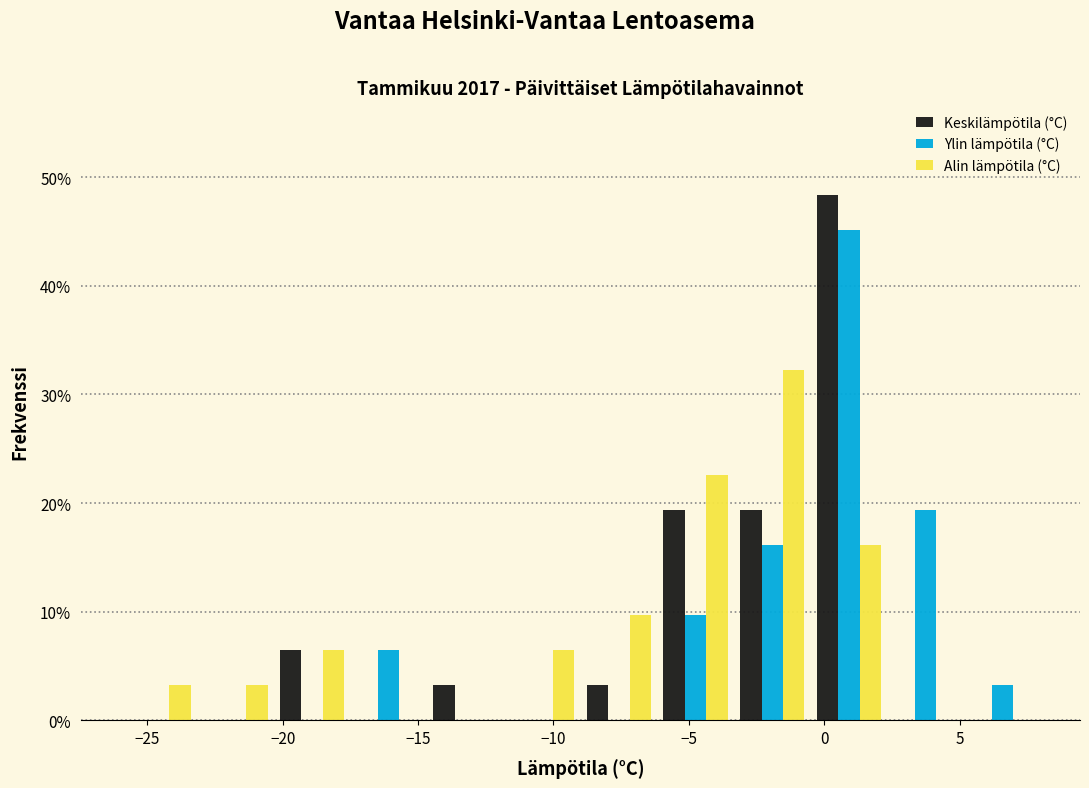

Reading left to right, transcribe this chart: for each range on the x-axis, give the height of each series' bar. Neither the bar edges nor the heights are printed on the chart, so give them approximately, as read against the axes.

-26.0 to -23.0: Keskilämpötila (°C)=0	Ylin lämpötila (°C)=0	Alin lämpötila (°C)=3
-23.0 to -20.5: Keskilämpötila (°C)=0	Ylin lämpötila (°C)=0	Alin lämpötila (°C)=3
-20.5 to -17.5: Keskilämpötila (°C)=6	Ylin lämpötila (°C)=0	Alin lämpötila (°C)=6
-17.5 to -14.5: Keskilämpötila (°C)=0	Ylin lämpötila (°C)=6	Alin lämpötila (°C)=0
-14.5 to -12.0: Keskilämpötila (°C)=3	Ylin lämpötila (°C)=0	Alin lämpötila (°C)=0
-12.0 to -9.0: Keskilämpötila (°C)=0	Ylin lämpötila (°C)=0	Alin lämpötila (°C)=6
-9.0 to -6.0: Keskilämpötila (°C)=3	Ylin lämpötila (°C)=0	Alin lämpötila (°C)=10
-6.0 to -3.5: Keskilämpötila (°C)=19	Ylin lämpötila (°C)=10	Alin lämpötila (°C)=23
-3.5 to -0.5: Keskilämpötila (°C)=19	Ylin lämpötila (°C)=16	Alin lämpötila (°C)=32
-0.5 to 2.5: Keskilämpötila (°C)=48	Ylin lämpötila (°C)=45	Alin lämpötila (°C)=16
2.5 to 5.0: Keskilämpötila (°C)=0	Ylin lämpötila (°C)=19	Alin lämpötila (°C)=0
5.0 to 8.0: Keskilämpötila (°C)=0	Ylin lämpötila (°C)=3	Alin lämpötila (°C)=0